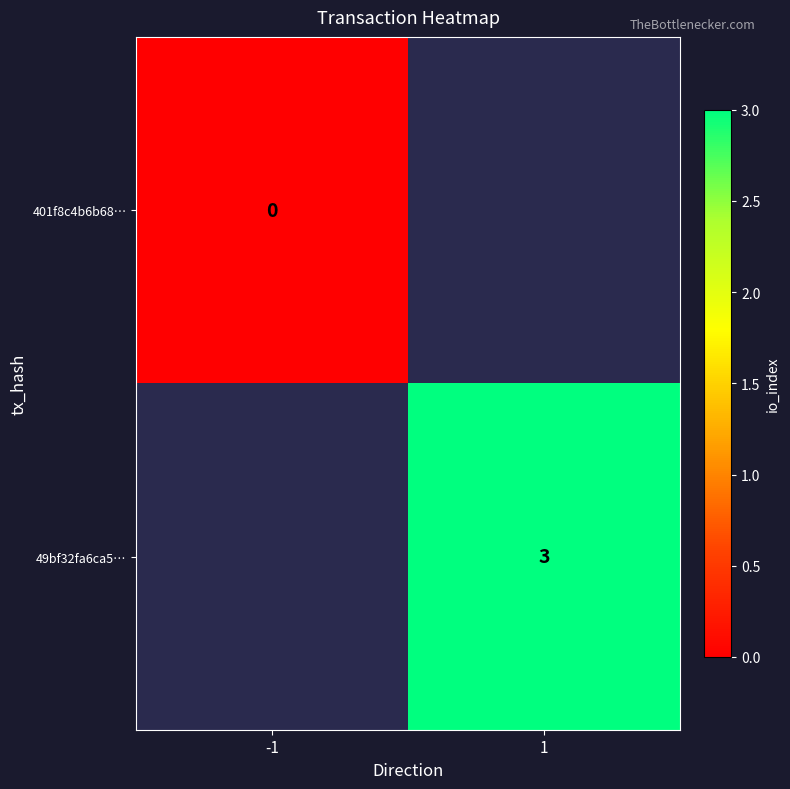

At how many categories does at least one series exceed 0?

1